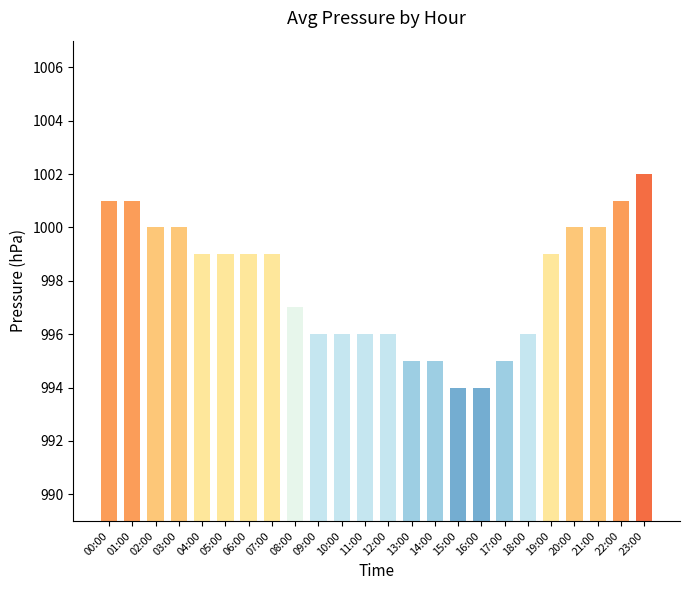

Does the chart contain stacked bars?

No